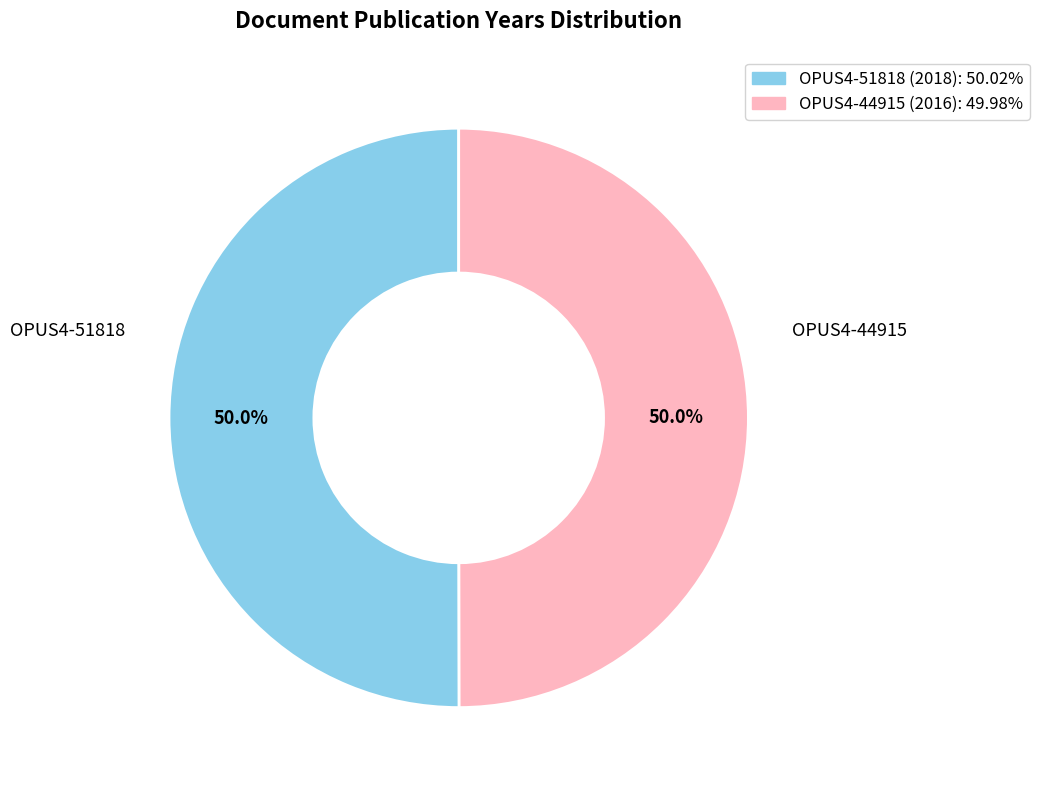

What percentage is the OPUS4-51818 slice, to the nearest percent?

50%